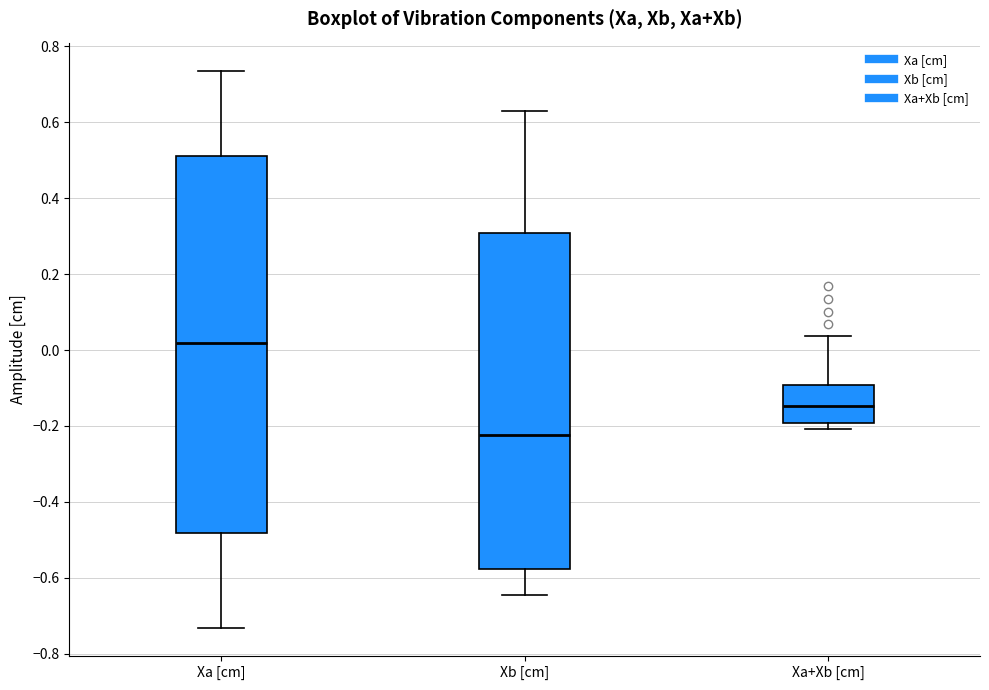

Where does the upper whisker of the box for Xb [cm] end on the y-axis? The values are not printed on the chart, so give them approximately, as read against the axis.

0.62